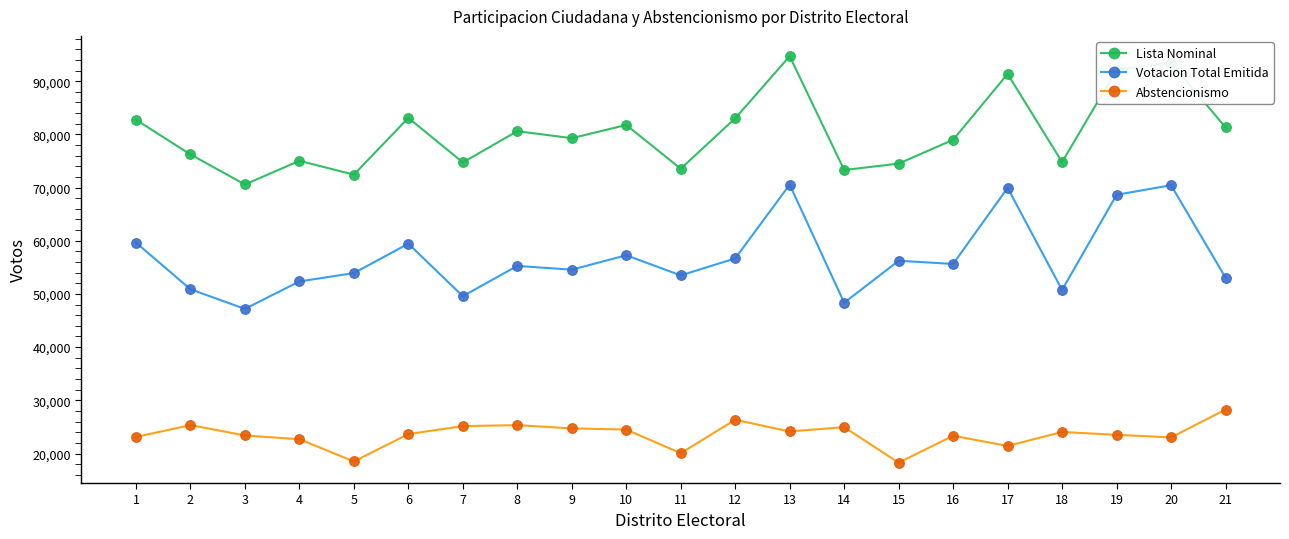

What are all the series names shown in the legend?

Lista Nominal, Votacion Total Emitida, Abstencionismo